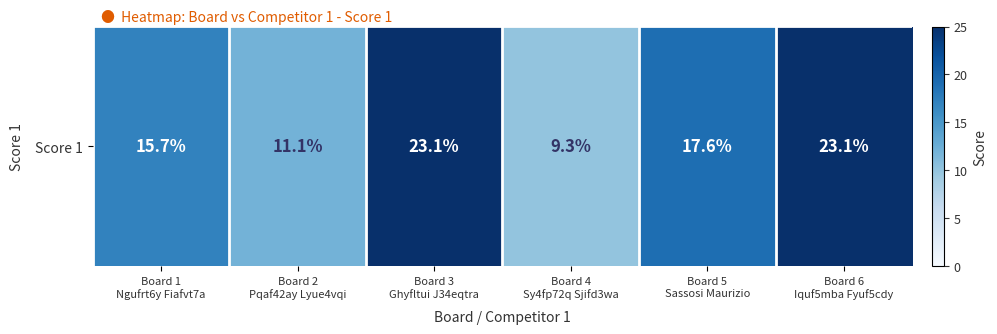

List the labels in order of value, largest first.

Board 3
Ghyfltui J34eqtra, Board 6
Iquf5mba Fyuf5cdy, Board 5
Sassosi Maurizio, Board 1
Ngufrt6y Fiafvt7a, Board 2
Pqaf42ay Lyue4vqi, Board 4
Sy4fp72q Sjifd3wa